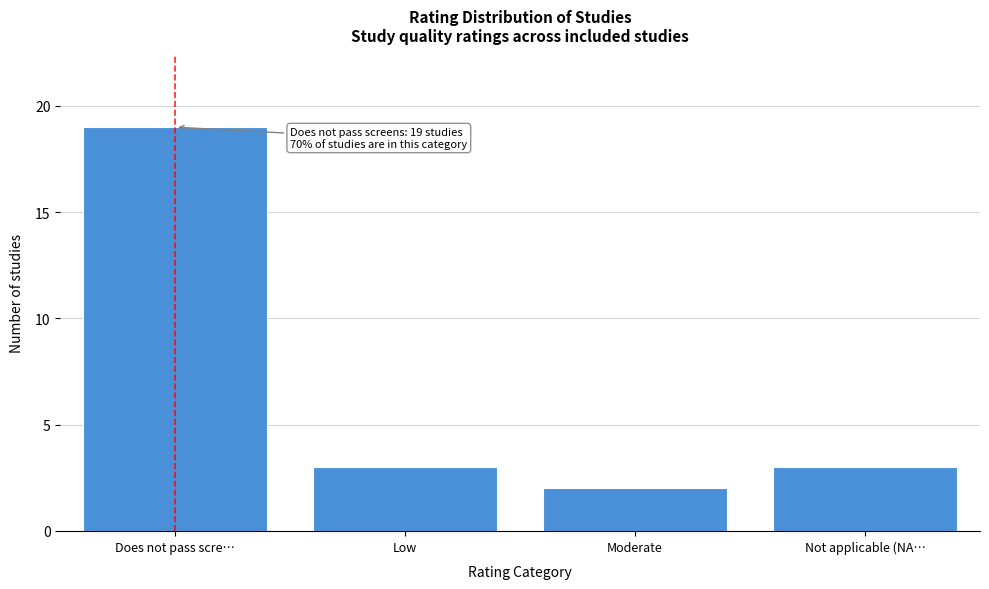

Reading right to left, extract all data points from this chart.

3	2	3	19